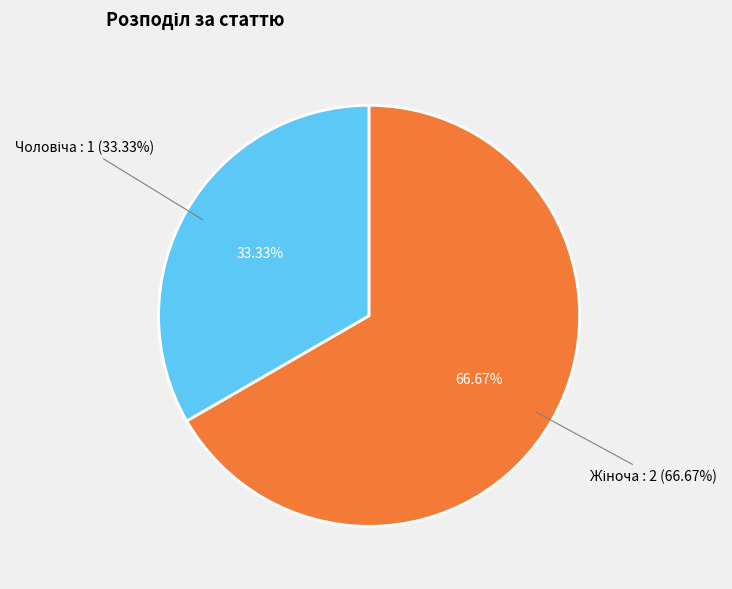

What is the largest slice in the pie chart?

Жіноча